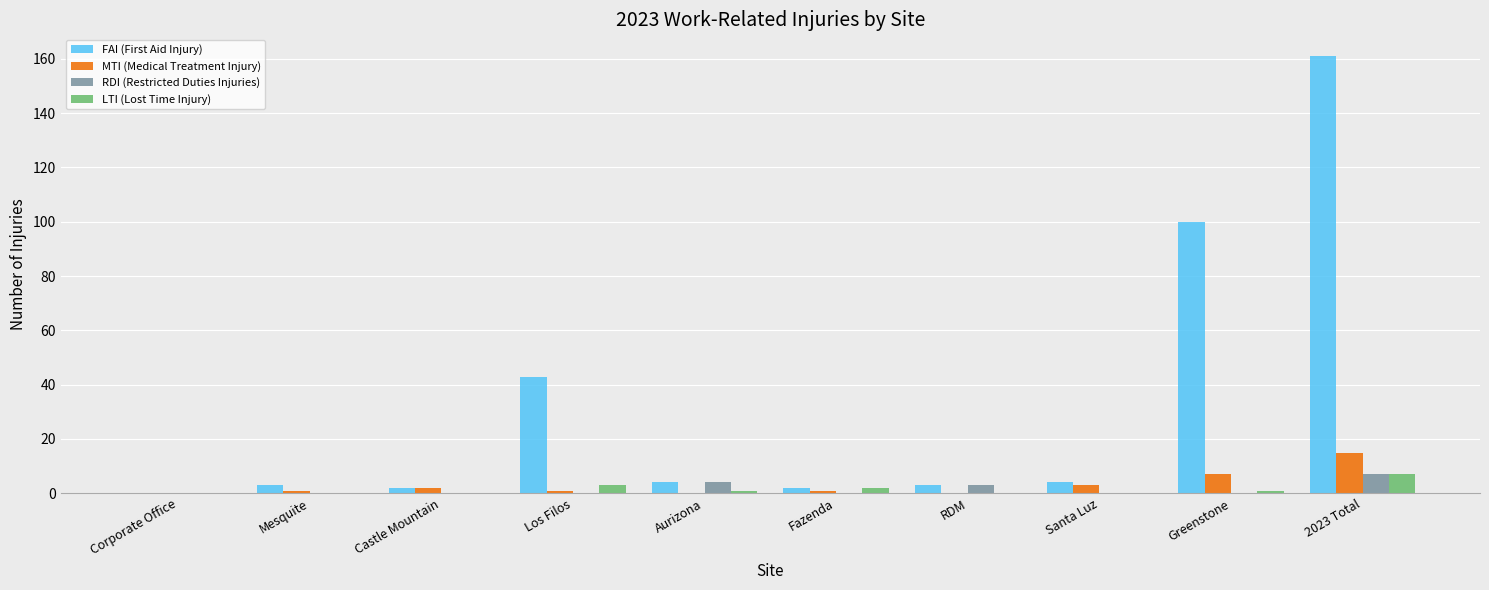

The value of RDI (Restricted Duties Injuries) at Santa Luz is 0. True or false?

True